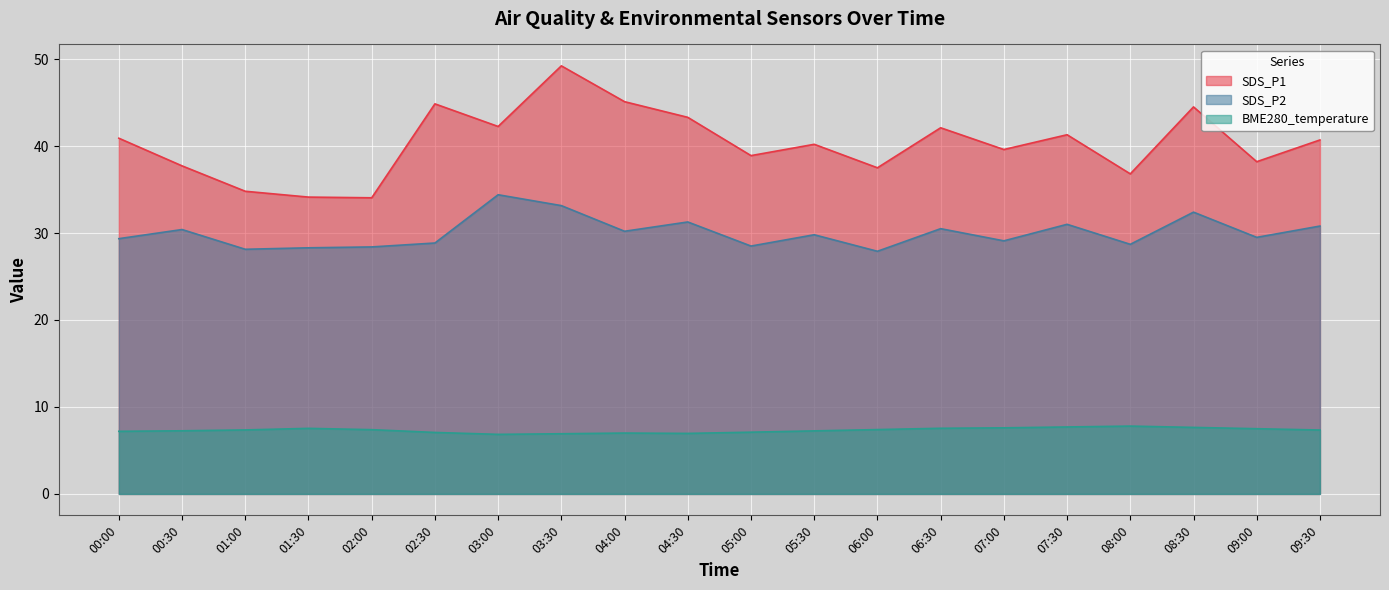

What is the label of the 14th point from the right?

03:00